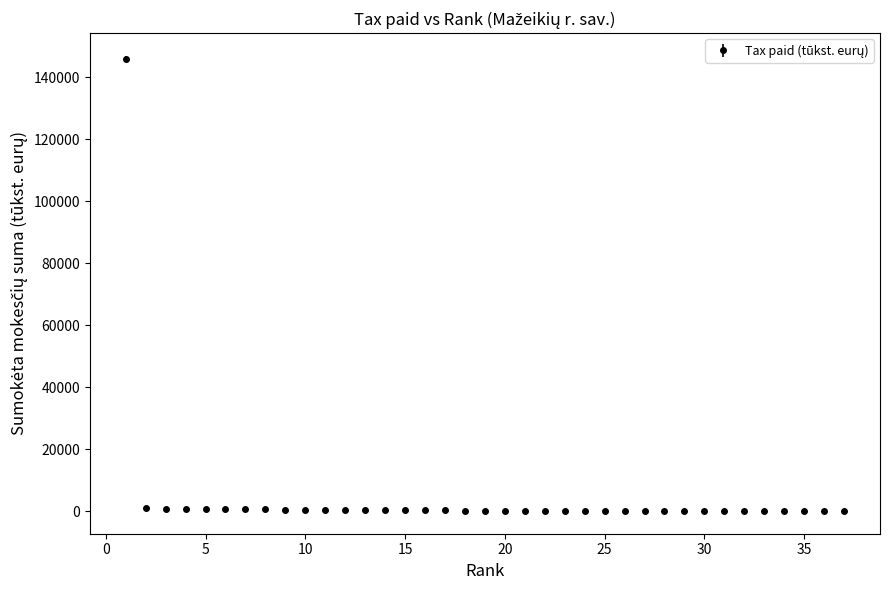

What is the difference between the maximum and minimum values?

145843